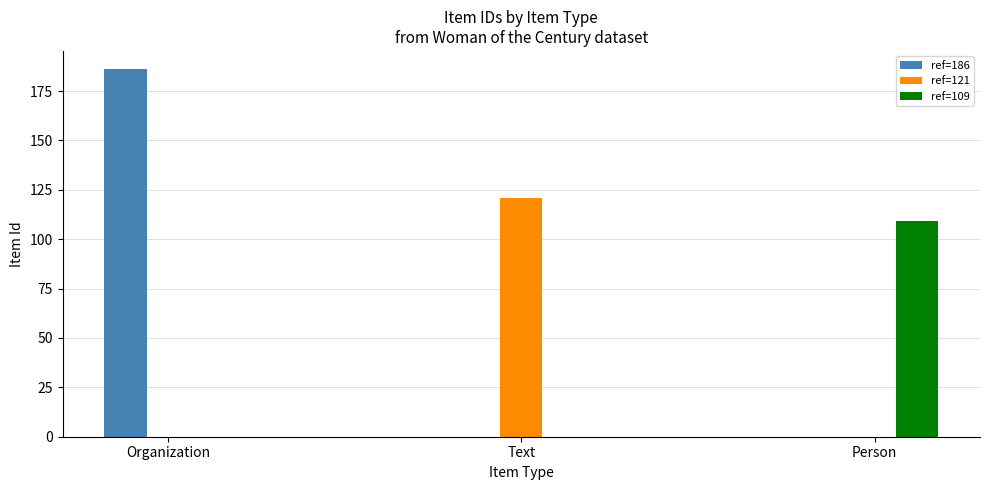

What is the difference between the ref=186 values at Text and Organization?

186